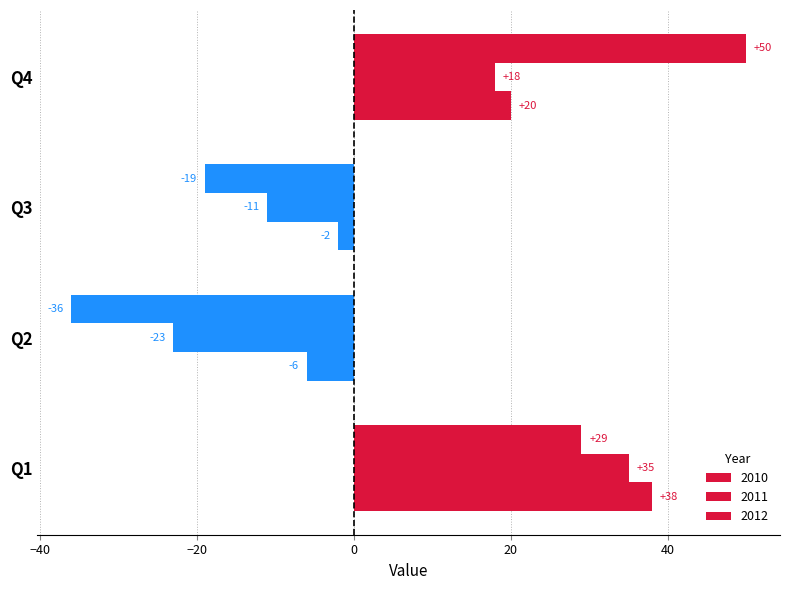

What is the difference between the maximum and minimum values in the 2010 series?

44